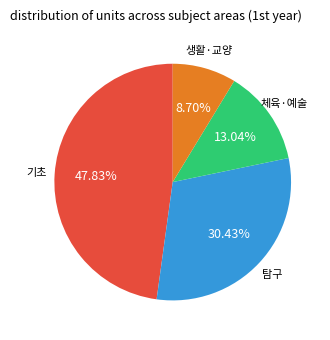

Does any single category account for the majority?

No